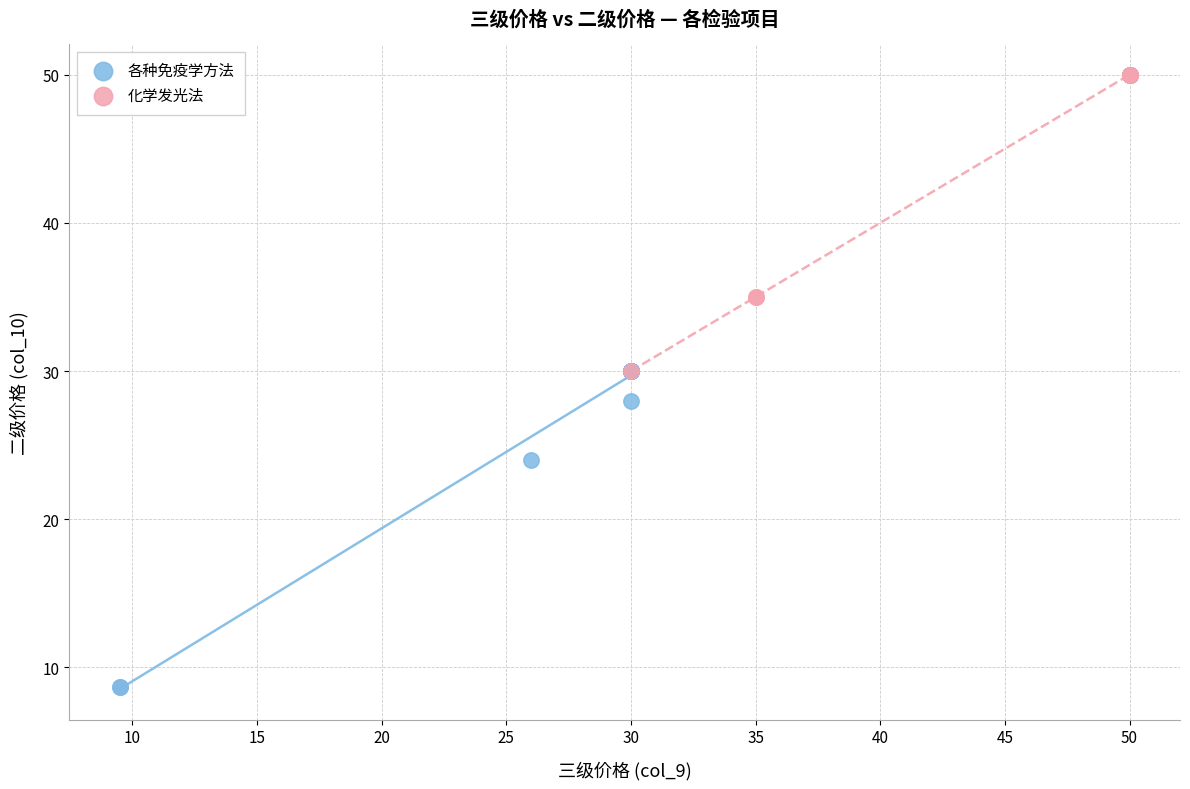

Which series contains the highest Y value?

化学发光法